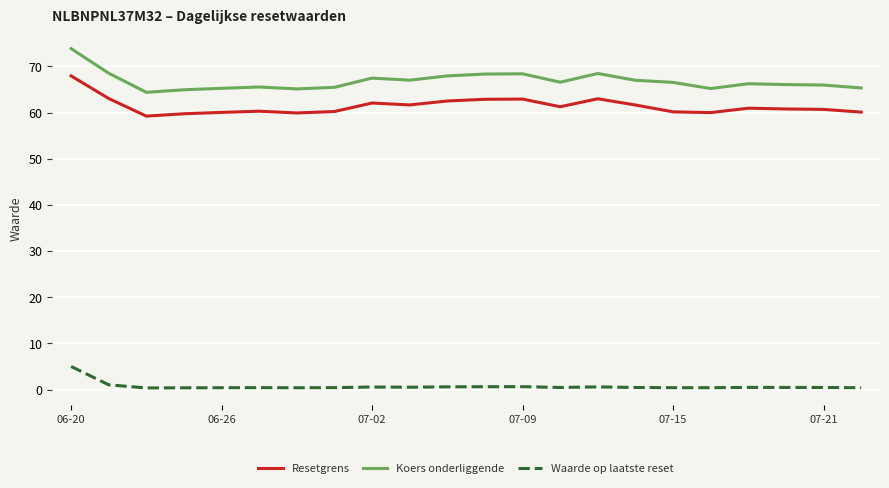

Which series has the largest total across all categories?

Koers onderliggende